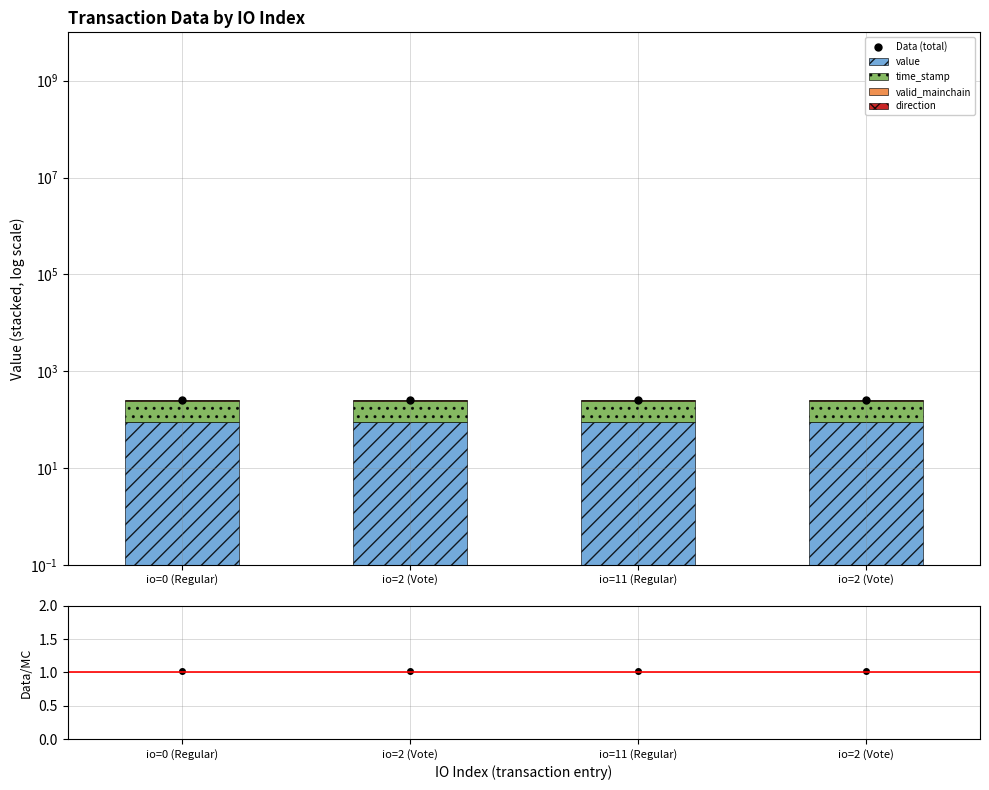

Which series has the largest total across all categories?

Data (total)